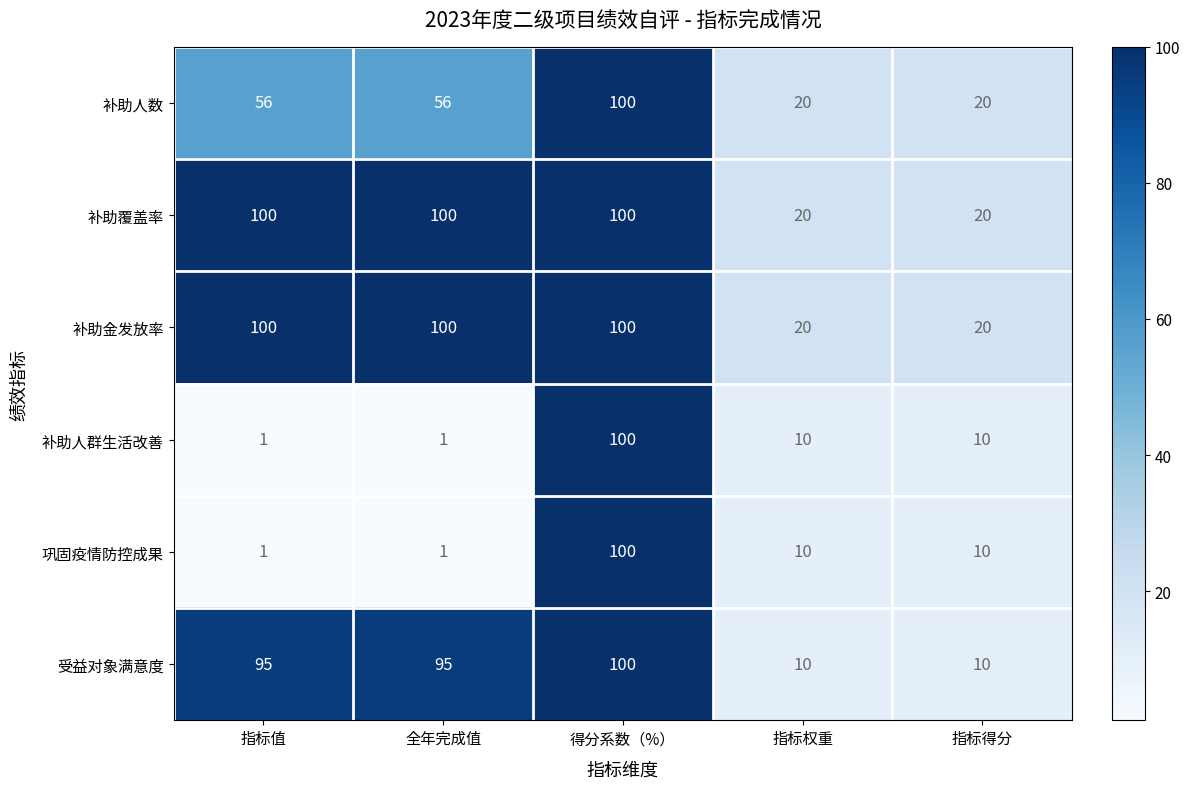

Which series changed the most between 全年完成值 and 指标得分?

受益对象满意度